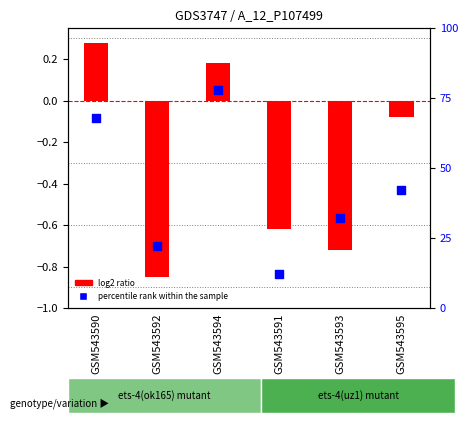

Which series has the largest total across all categories?

percentile rank within the sample